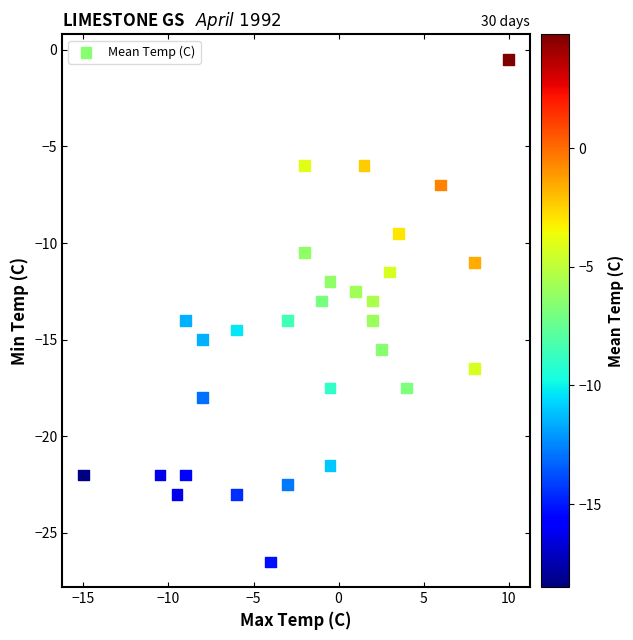

What is the range of X values (max minus min)?

25.0